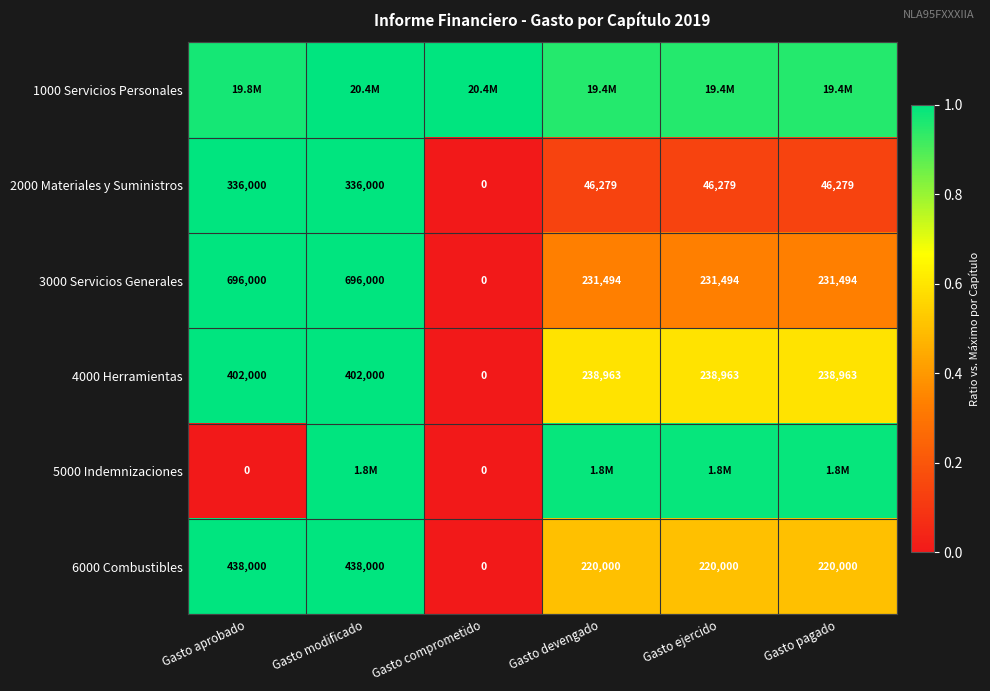

At which label does 2000 Materiales y Suministros reach its minimum?

Gasto comprometido